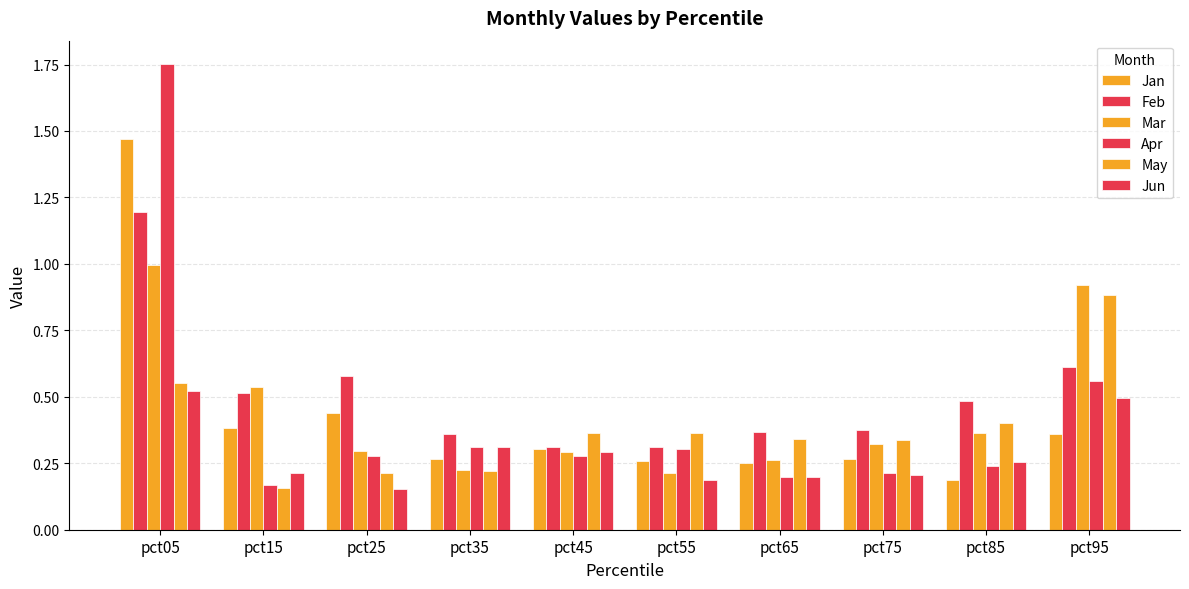

The value of Feb at pct85 is 0.2. True or false?

False